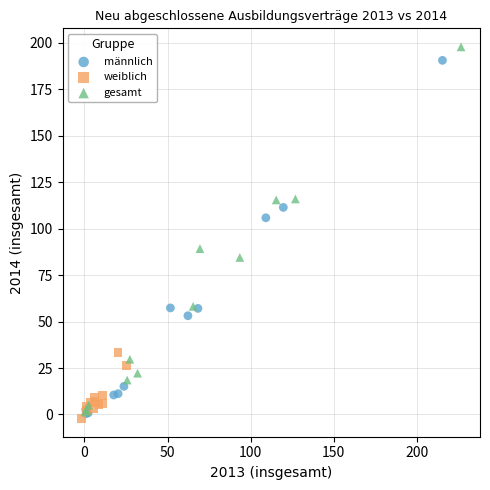

What are all the series names shown in the legend?

männlich, weiblich, gesamt